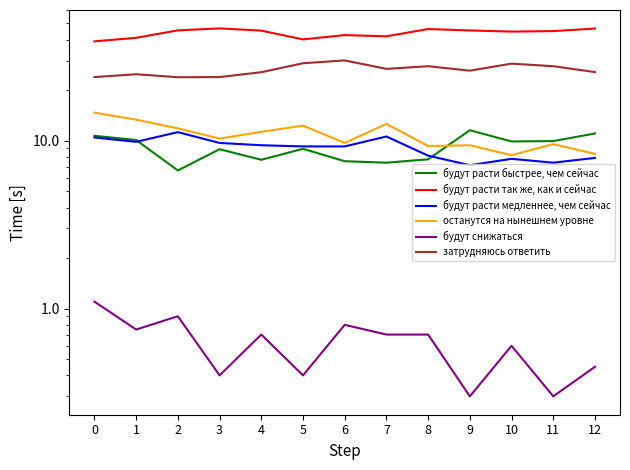

True or false: будут расти медленнее, чем сейчас and будут расти быстрее, чем сейчас cross at least once.

True